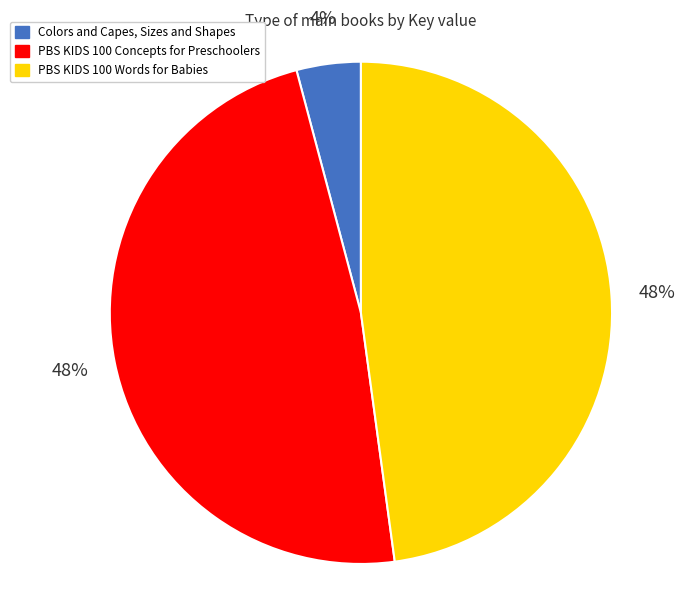

What is the smallest slice in the pie chart?

Colors and Capes, Sizes and Shapes